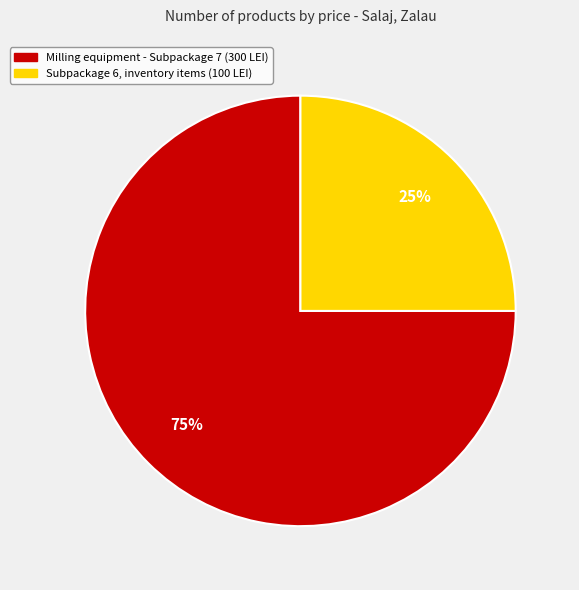

To the nearest percent, what is the difference between the largest and smallest slice percentages?

50%